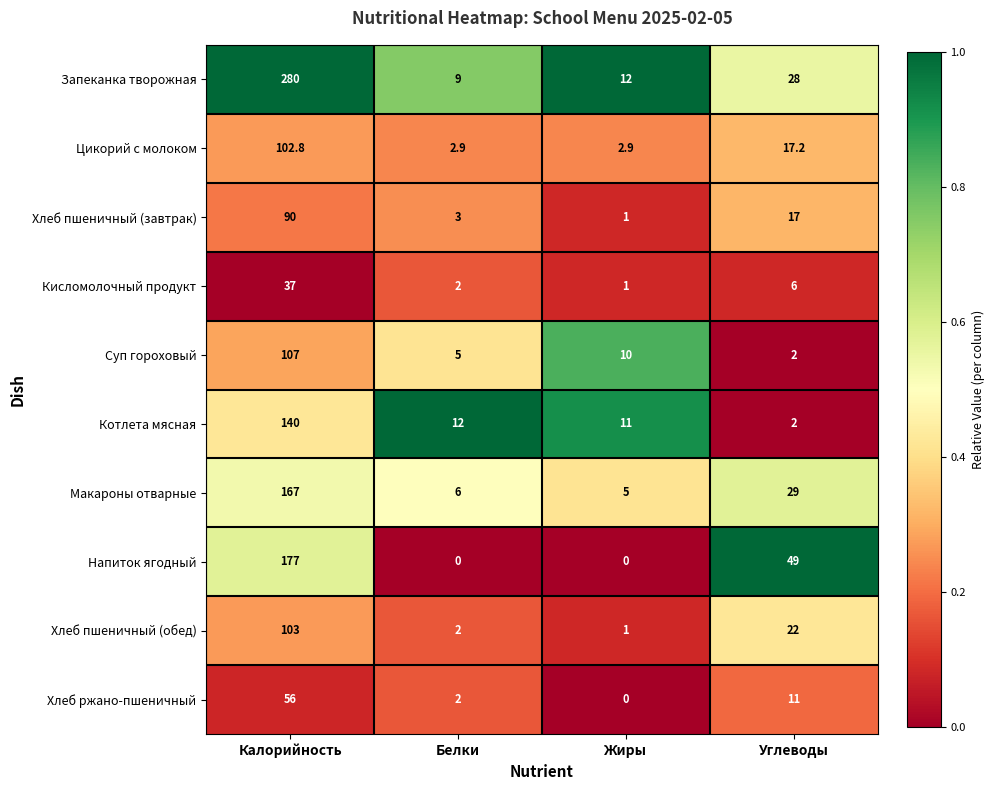

True or false: Хлеб ржано-пшеничный has a value of 2.0 at Белки.

True